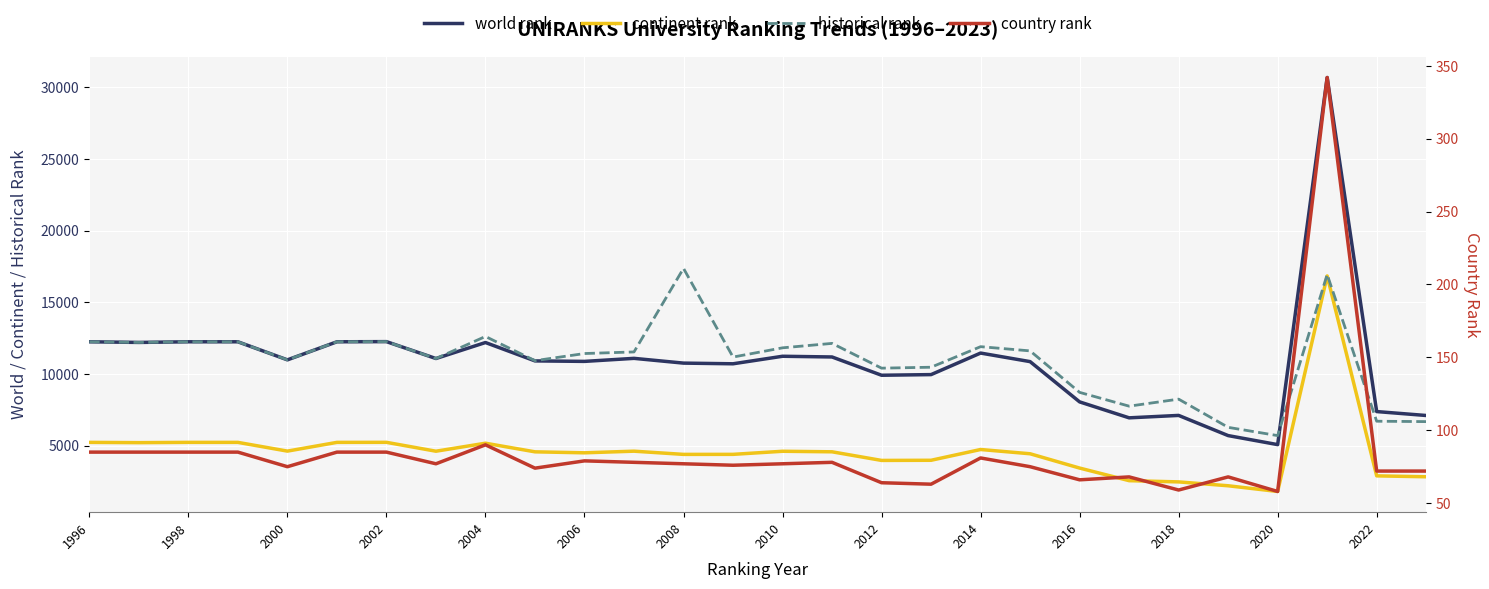

What are all the series names shown in the legend?

world rank, continent rank, historical rank, country rank